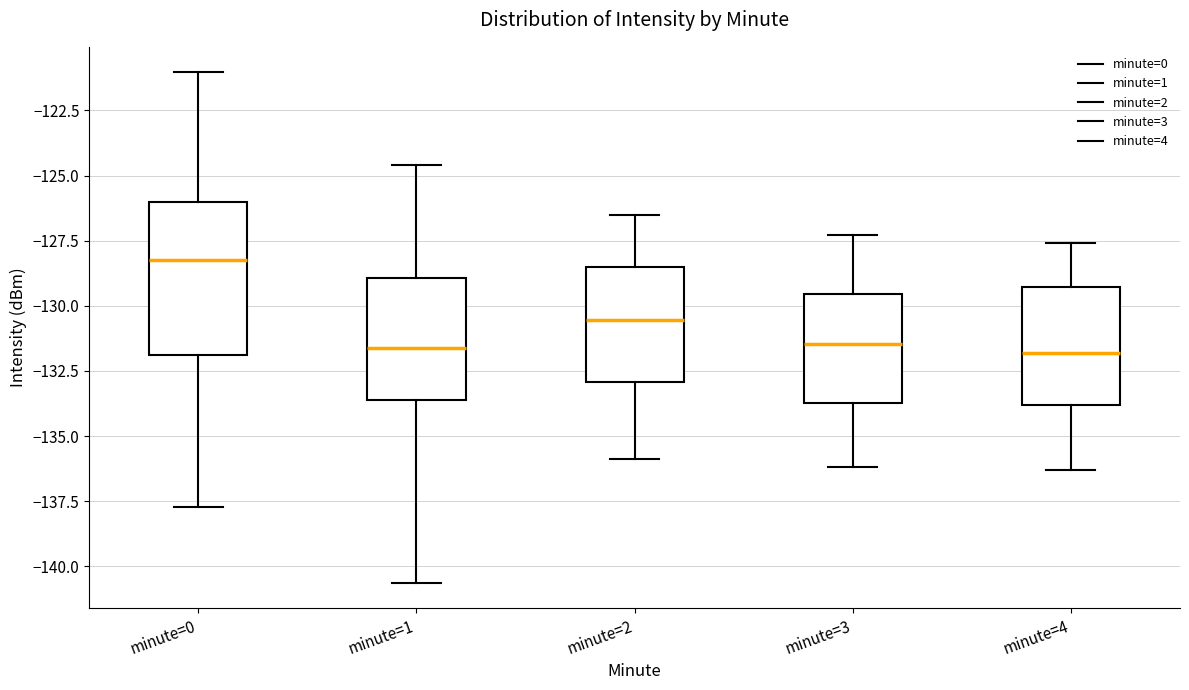

Reading left to right, read every box against the y-axis: the position of its median line, the range the box covers, and the ends of its whiskers. The values are not printed on the chart, so give them approximately, as read against the axis.

minute=0: median -128.5, box -132.0 to -126.0, whiskers -137.5 to -121.0
minute=1: median -131.5, box -133.5 to -129.0, whiskers -140.5 to -124.5
minute=2: median -130.5, box -133.0 to -128.5, whiskers -136.0 to -126.5
minute=3: median -131.5, box -133.5 to -129.5, whiskers -136.0 to -127.5
minute=4: median -132.0, box -134.0 to -129.5, whiskers -136.5 to -127.5